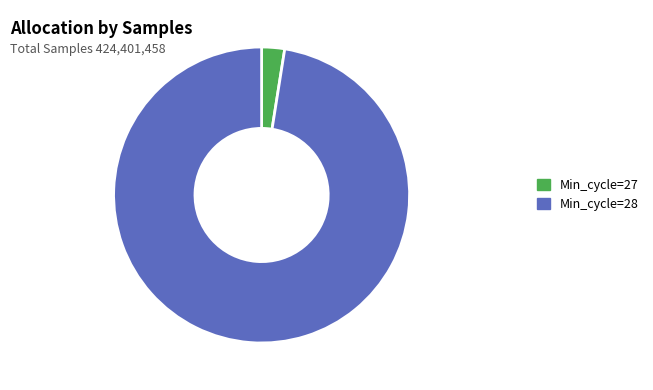

How many slices are in this pie chart?

2